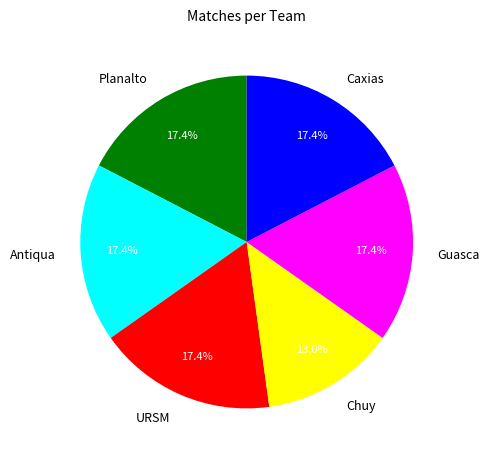

Is there a majority slice in this chart?

No